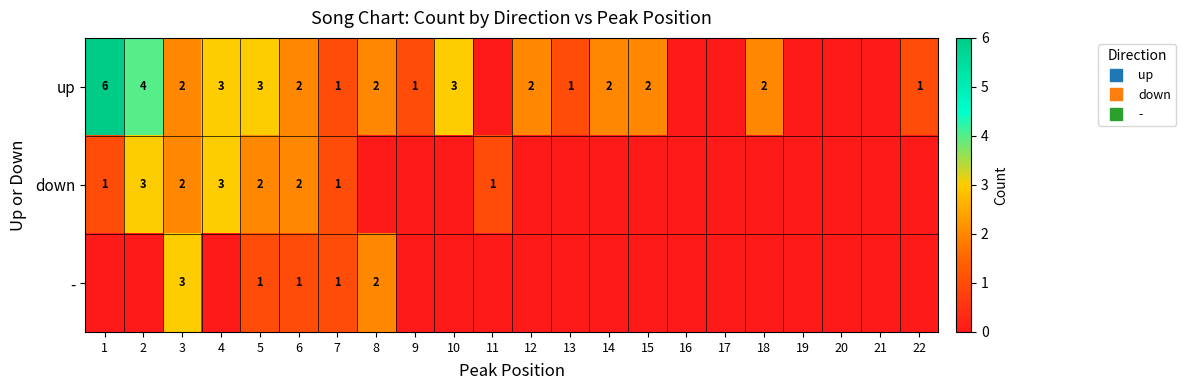

Rank the categories by - value from lowest to highest.

1, 2, 4, 9, 10, 11, 12, 13, 14, 15, 16, 17, 18, 19, 20, 21, 22, 5, 6, 7, 8, 3